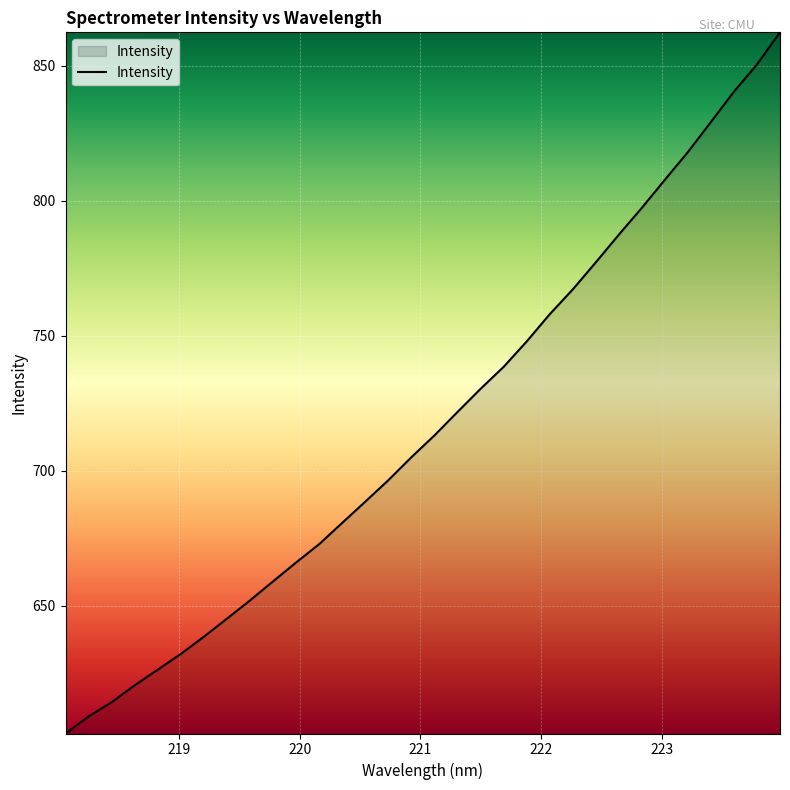

What is the greatest value displayed?

862.3